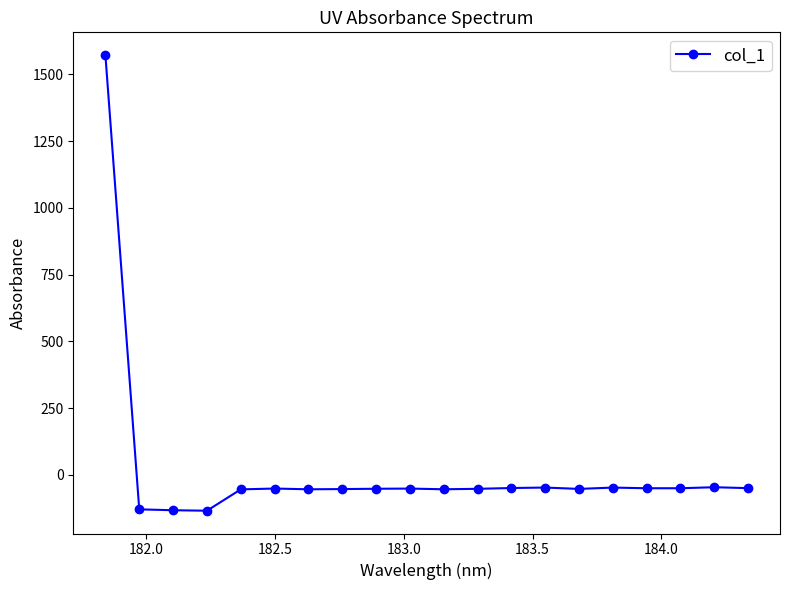

What is the difference between the second highest and minimum values?

87.9